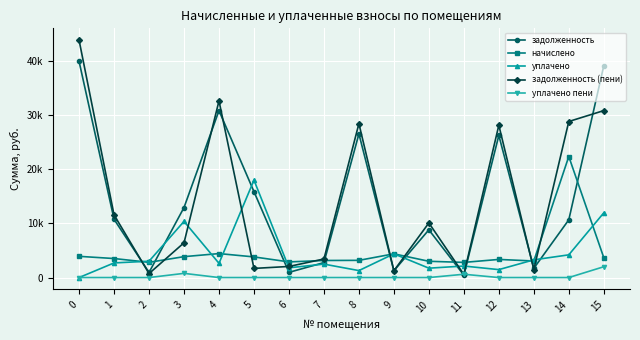

True or false: задолженность and начислено intersect in this chart.

True